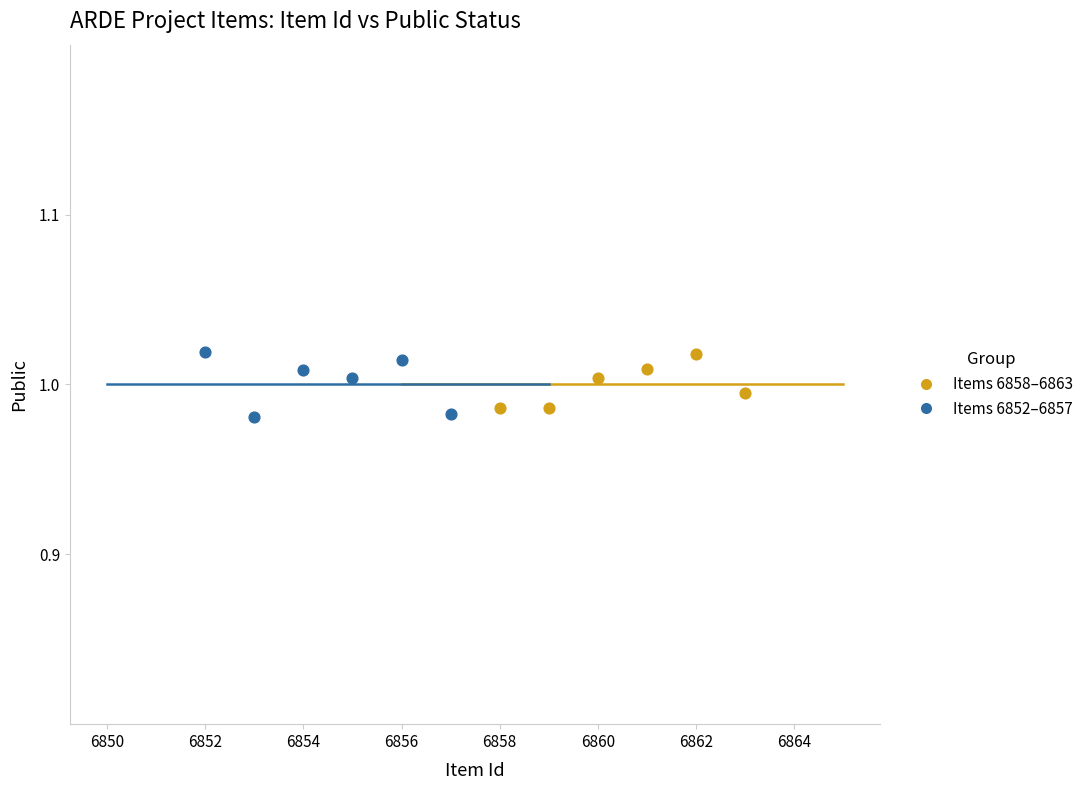

What are all the series names shown in the legend?

Items 6858–6863, Items 6852–6857